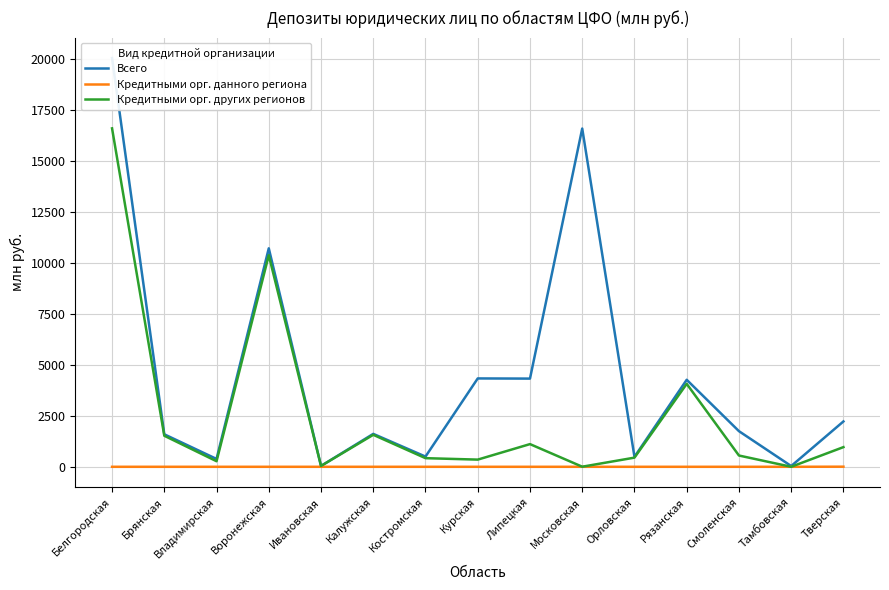

Is it true that Всего equals 17 at Тамбовская?

False